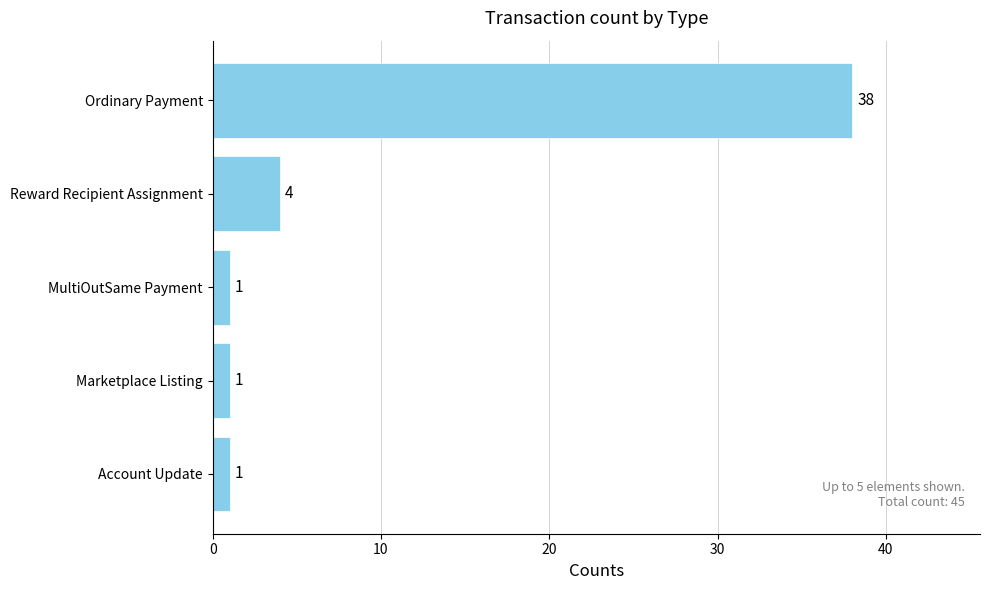

What is the maximum value shown in the chart?

38